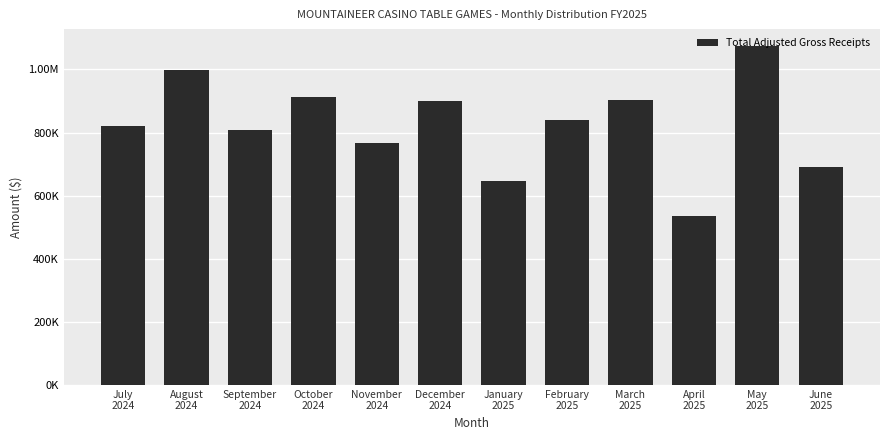

What is the sum of all values?

9891967.2